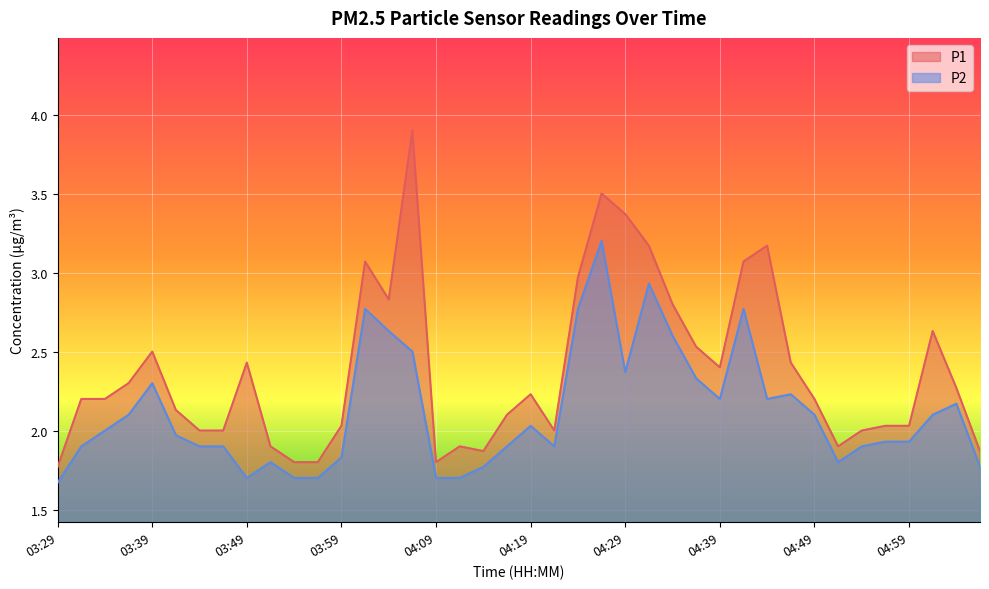

Where is the first local minimum for P2?

03:49